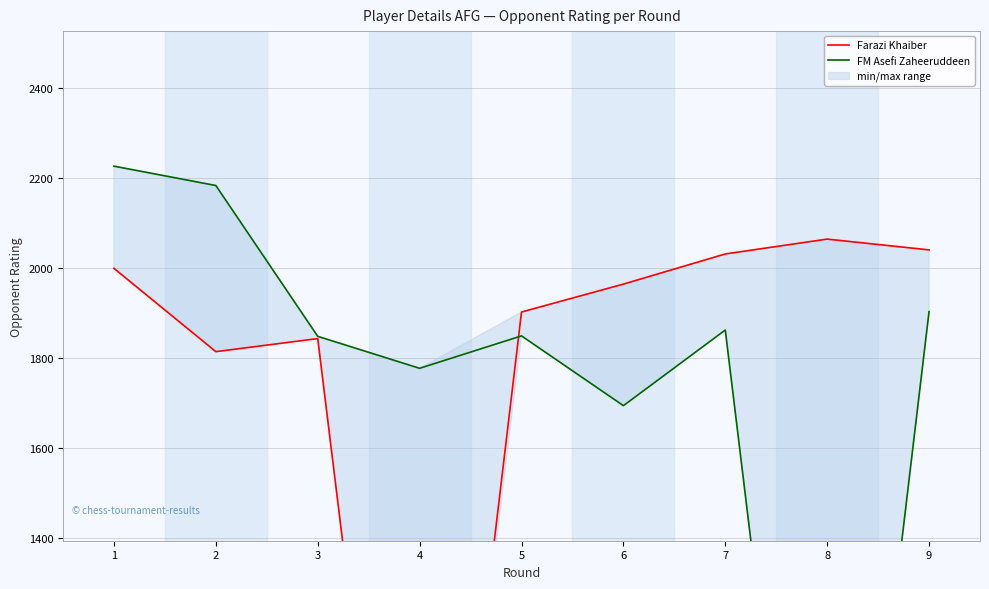

Reading left to right, list all the values displayed in this chart.

Farazi Khaiber: 2000	1815	1844	0	1903	1965	2032	2065	2041
FM Asefi Zaheeruddeen: 2227	2184	1849	1778	1850	1695	1863	0	1904